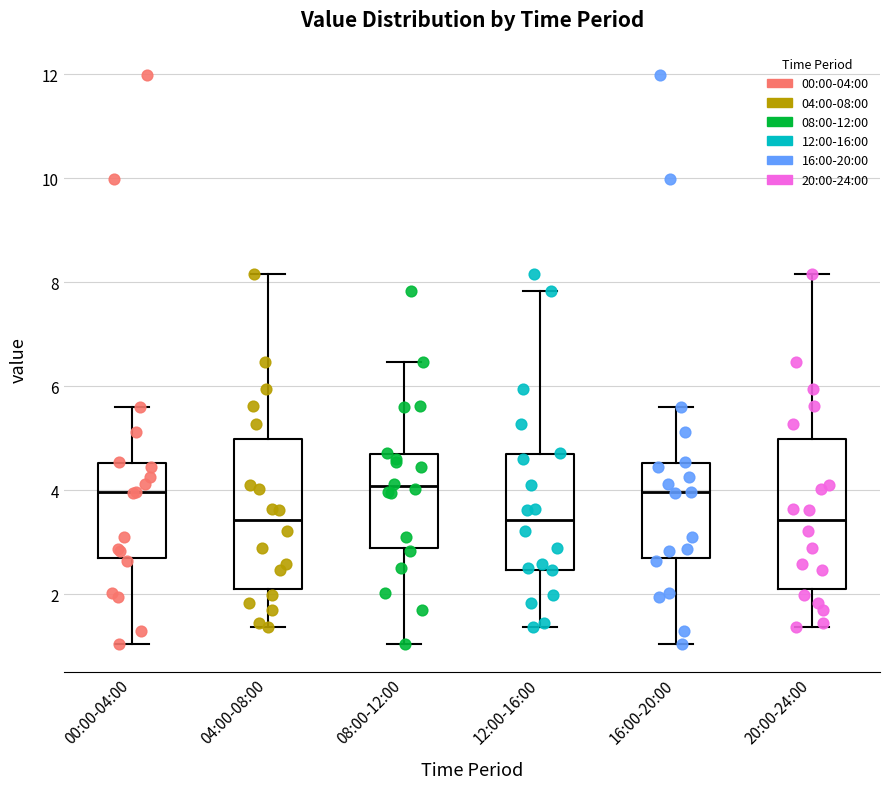

Reading left to right, read every box against the y-axis: the position of its median line, the range the box covers, and the ends of its whiskers. The values are not printed on the chart, so give them approximately, as read against the axis.

00:00-04:00: median 4.0, box 2.6 to 4.6, whiskers 1.0 to 5.6
04:00-08:00: median 3.4, box 2.2 to 5.0, whiskers 1.4 to 8.2
08:00-12:00: median 4.0, box 2.8 to 4.6, whiskers 1.0 to 6.4
12:00-16:00: median 3.4, box 2.4 to 4.6, whiskers 1.4 to 7.8
16:00-20:00: median 4.0, box 2.6 to 4.6, whiskers 1.0 to 5.6
20:00-24:00: median 3.4, box 2.2 to 5.0, whiskers 1.4 to 8.2